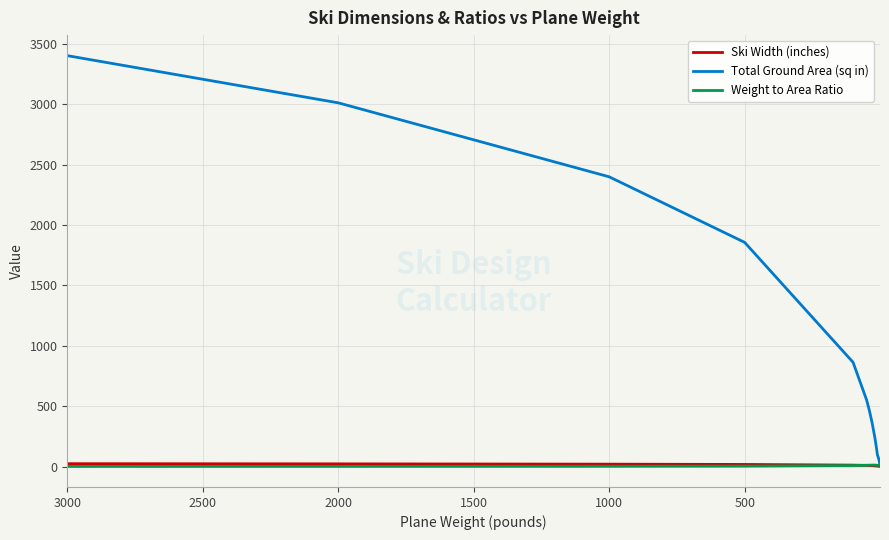

What is the label of the 4th point from the left?

1500